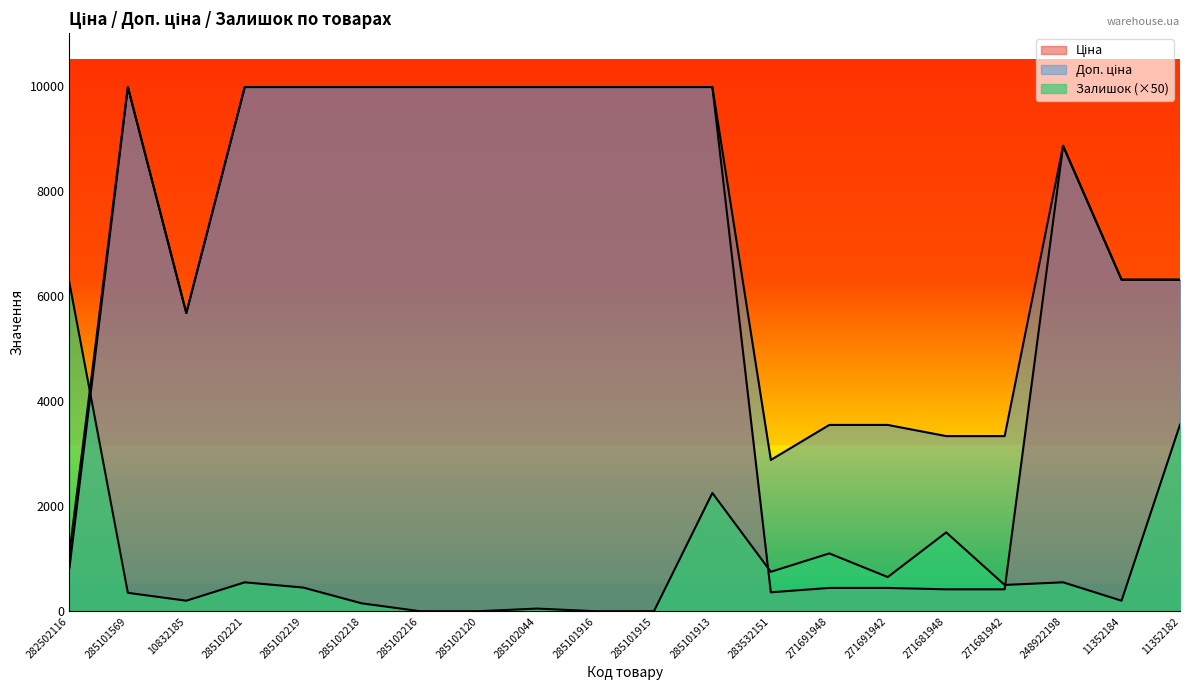

Is the value of Залишок at 271681942 greater than the value of Доп. ціна at 282502116?

No